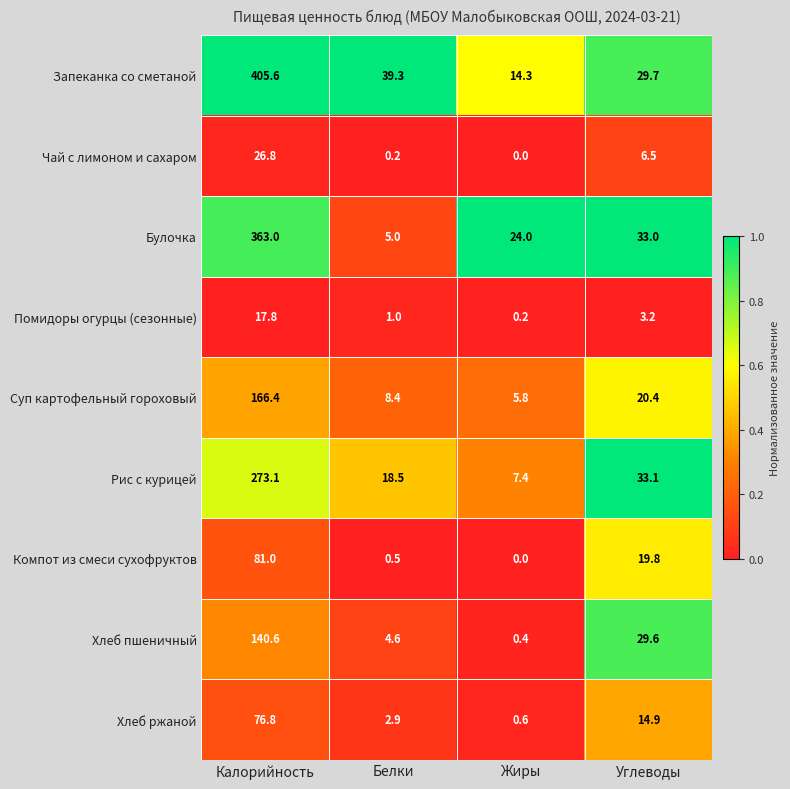

What is the difference between the second highest and minimum values in the Компот из смеси сухофруктов series?

19.8